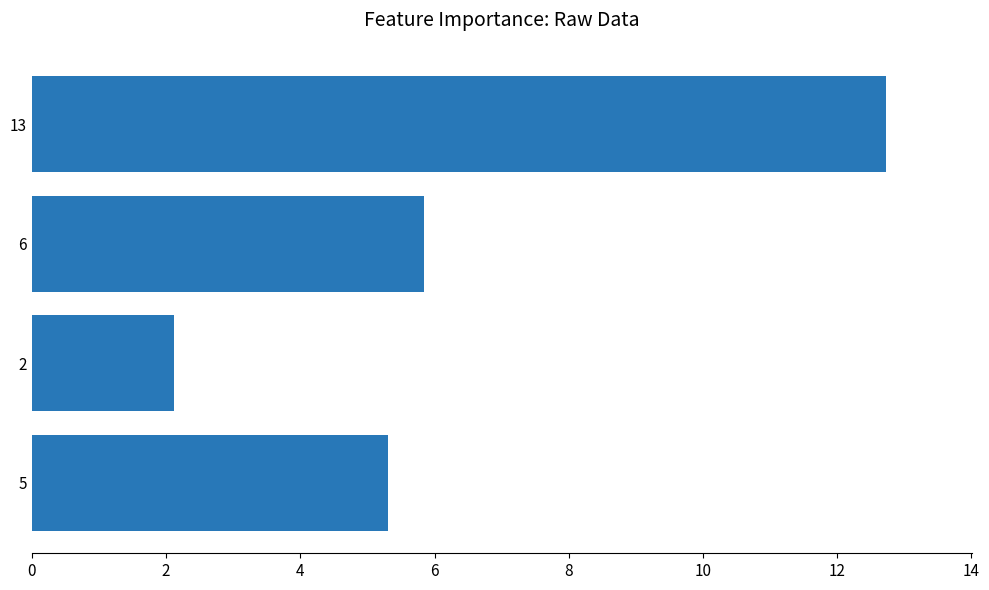

Reading bottom to top, extract all data points from this chart.

5.3	2.1	5.8	12.7